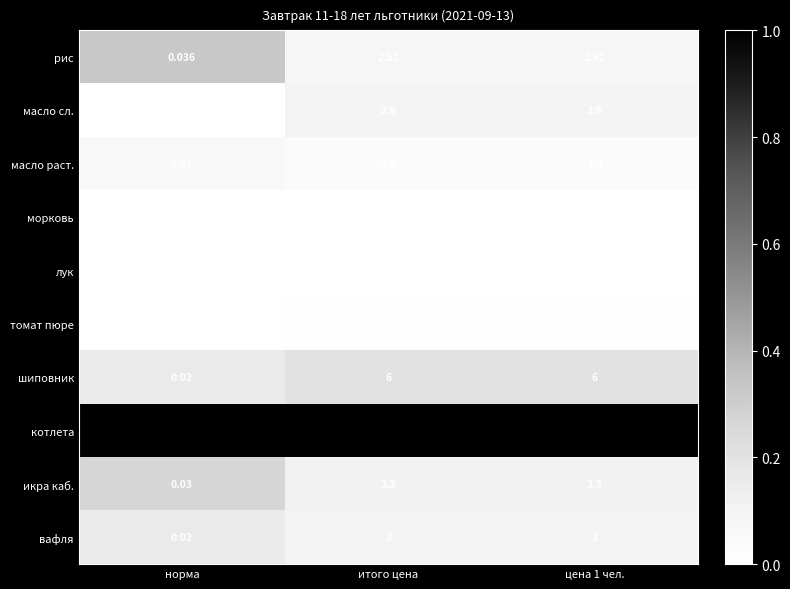

Is the value of икра каб. at норма greater than the value of вафля at цена 1 чел.?

No